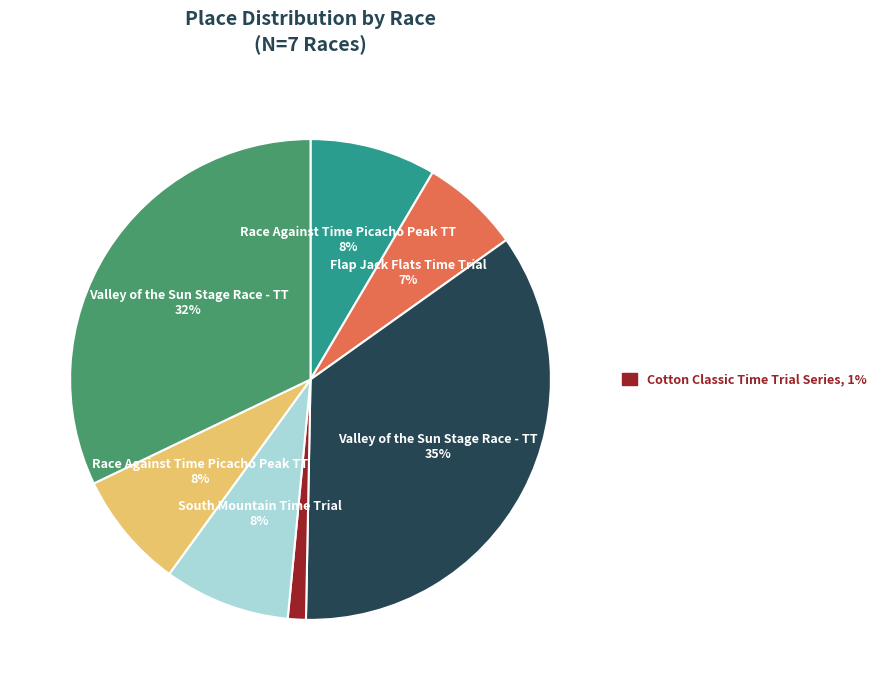

To the nearest percent, what is the difference between the largest and smallest slice percentages?

34%